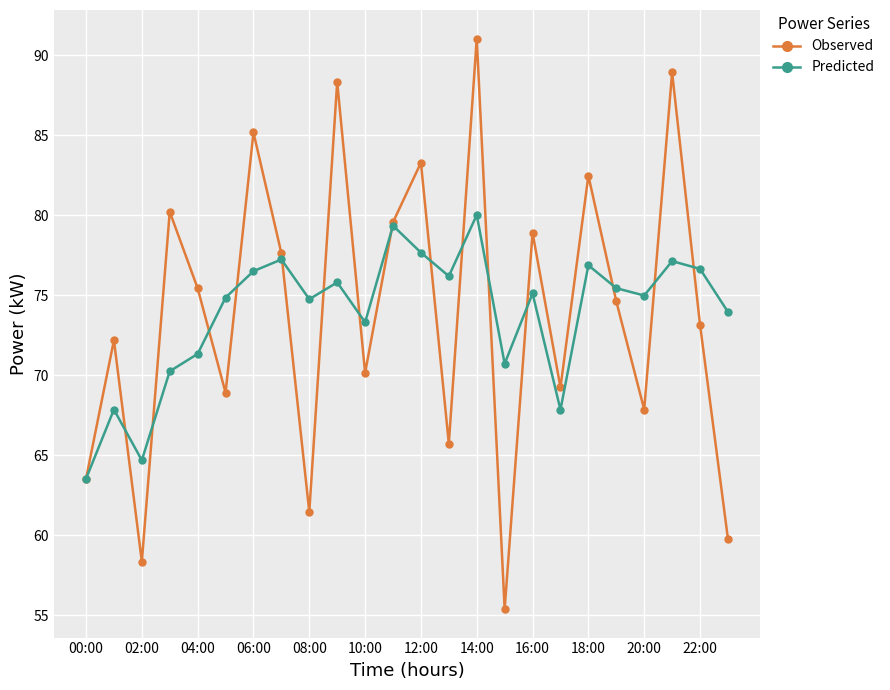

What are all the series names shown in the legend?

Observed, Predicted